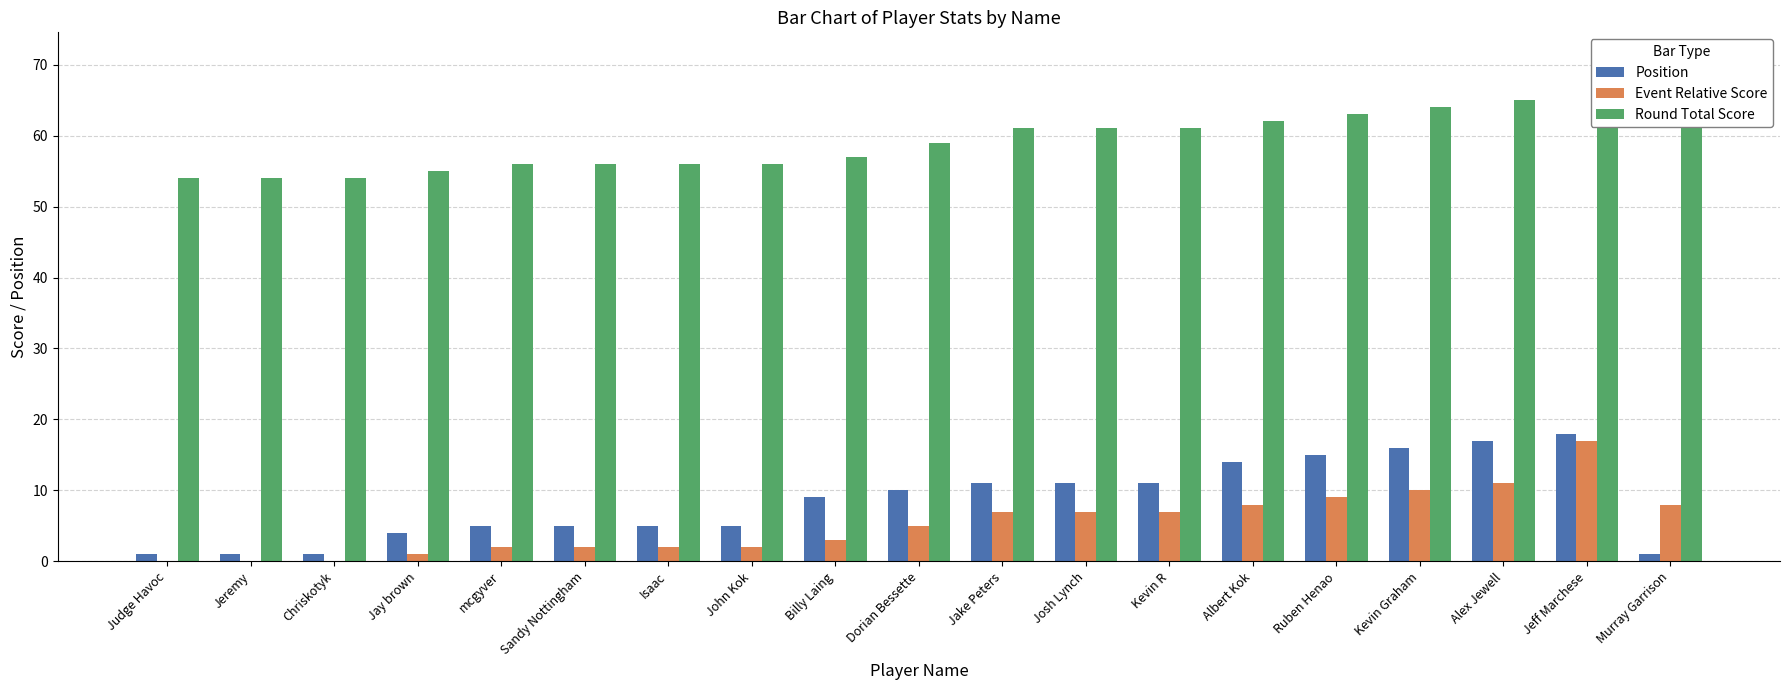

Reading left to right, extract all data points from this chart.

Position: Judge Havoc=1	Jeremy=1	Chriskotyk=1	Jay brown=4	mcgyver=5	Sandy Nottingham=5	Isaac=5	John Kok=5	Billy Laing=9	Dorian Bessette=10	Jake Peters=11	Josh Lynch=11	Kevin R=11	Albert Kok=14	Ruben Henao=15	Kevin Graham=16	Alex Jewell=17	Jeff Marchese=18	Murray Garrison=1
Event Relative Score: Judge Havoc=0	Jeremy=0	Chriskotyk=0	Jay brown=1	mcgyver=2	Sandy Nottingham=2	Isaac=2	John Kok=2	Billy Laing=3	Dorian Bessette=5	Jake Peters=7	Josh Lynch=7	Kevin R=7	Albert Kok=8	Ruben Henao=9	Kevin Graham=10	Alex Jewell=11	Jeff Marchese=17	Murray Garrison=8
Round Total Score: Judge Havoc=54	Jeremy=54	Chriskotyk=54	Jay brown=55	mcgyver=56	Sandy Nottingham=56	Isaac=56	John Kok=56	Billy Laing=57	Dorian Bessette=59	Jake Peters=61	Josh Lynch=61	Kevin R=61	Albert Kok=62	Ruben Henao=63	Kevin Graham=64	Alex Jewell=65	Jeff Marchese=71	Murray Garrison=62